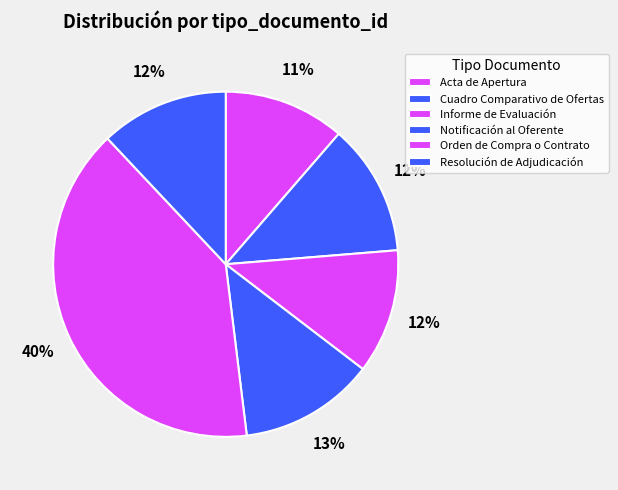

To the nearest percent, what portion does Notificación al Oferente represent?

13%